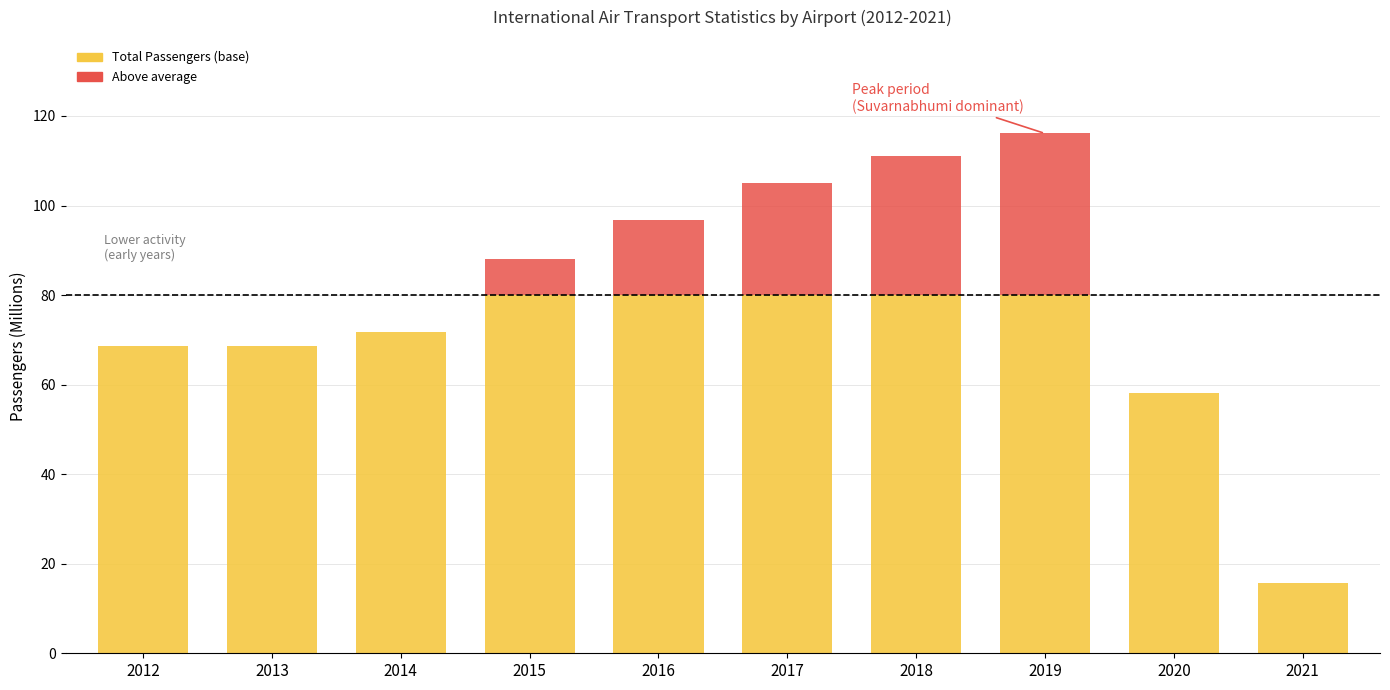

What is the total value across all series at 2015?

88.1